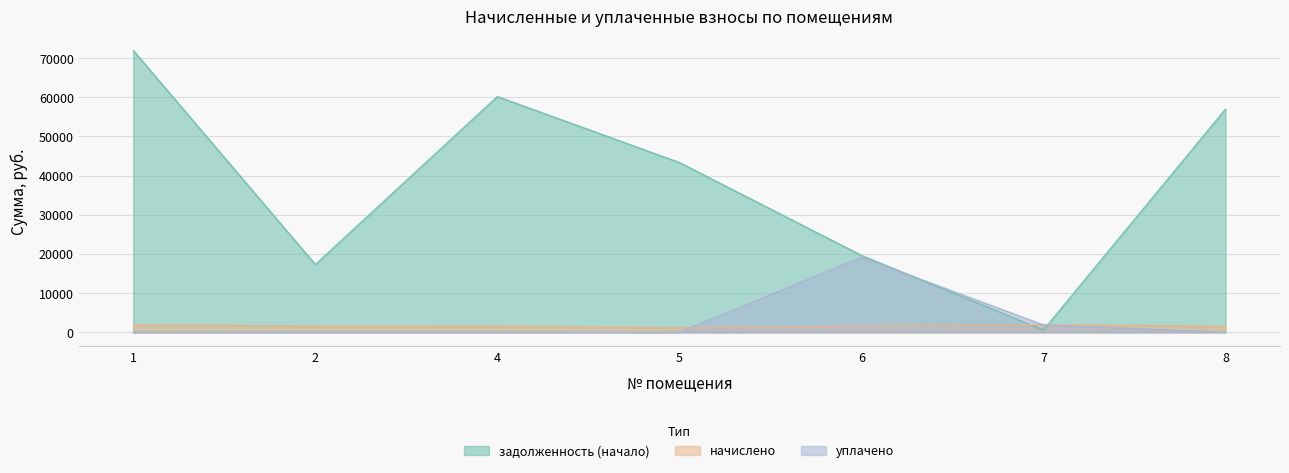

What is the difference between the maximum and minimum values in the задолженность (начало) series?

71375.1